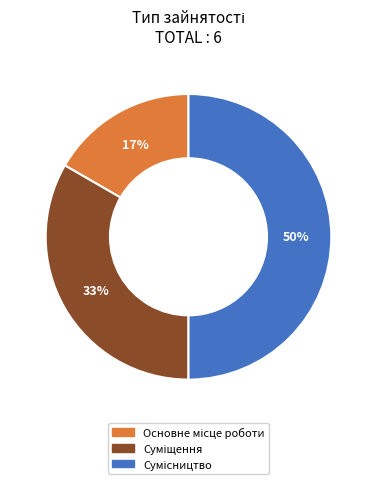

To the nearest percent, what is the average slice percentage?

33%